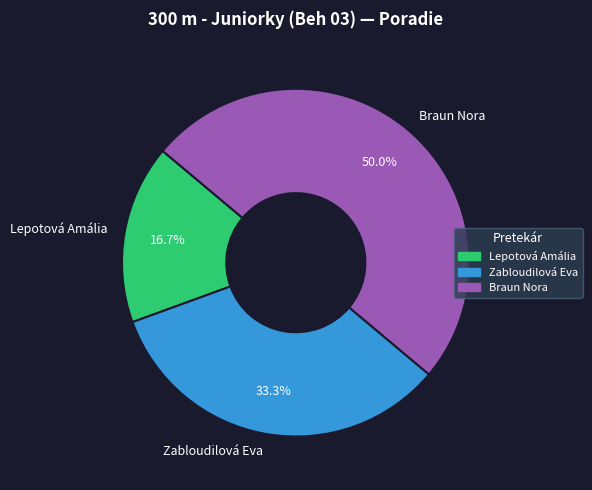

Is Zabloudilová Eva the majority of the pie?

No